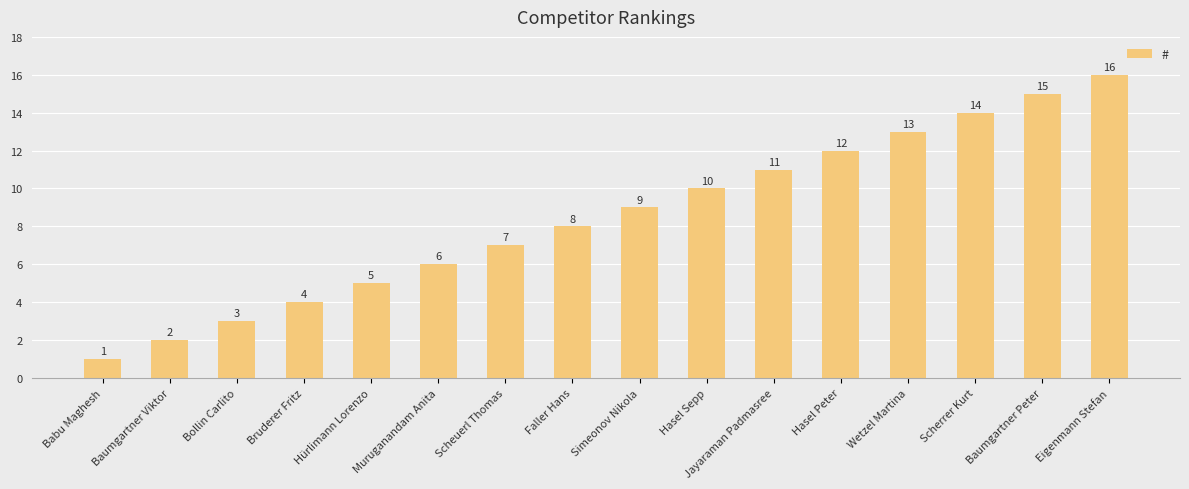

Are the bars horizontal?

No